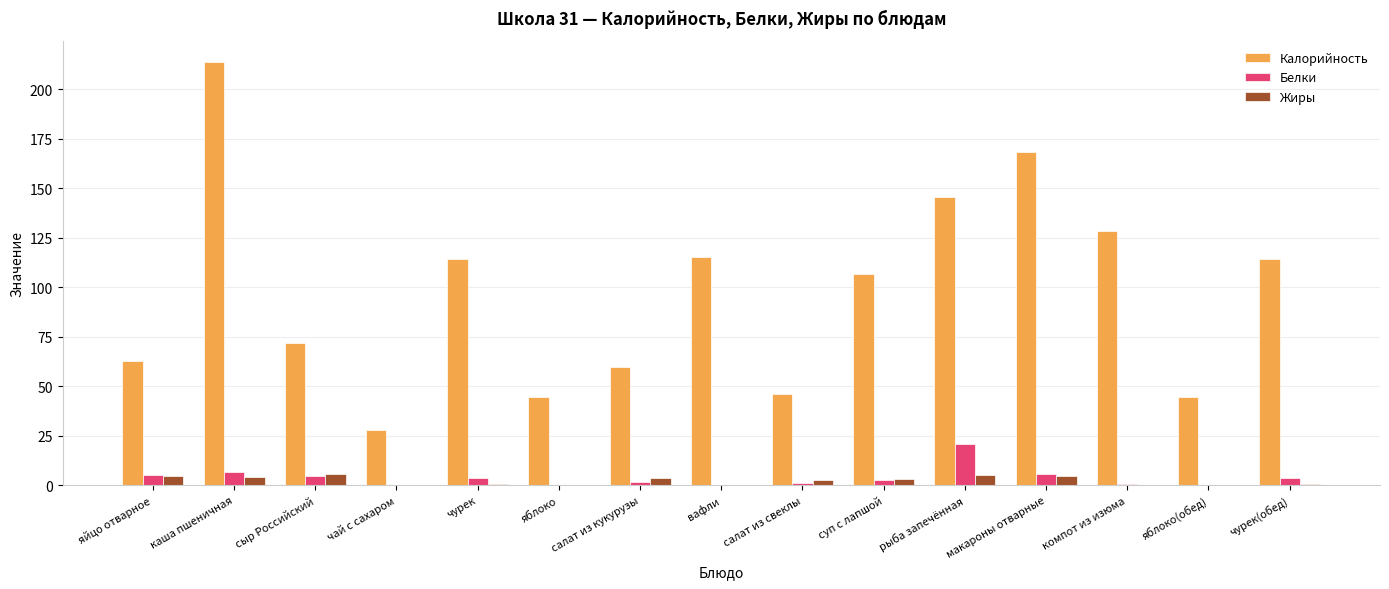

The value of Калорийность at чай с сахаром is 42.6. True or false?

False